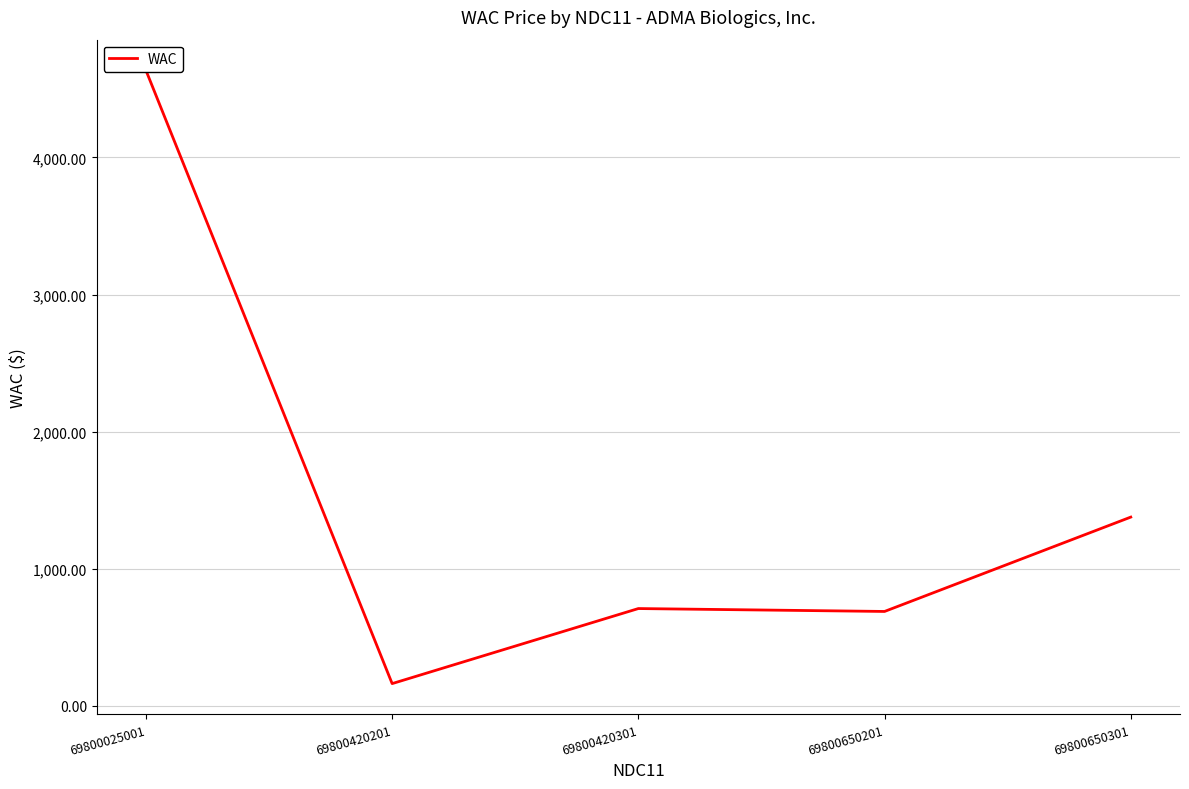

At which category does the chart reach its peak across all series?

69800025001